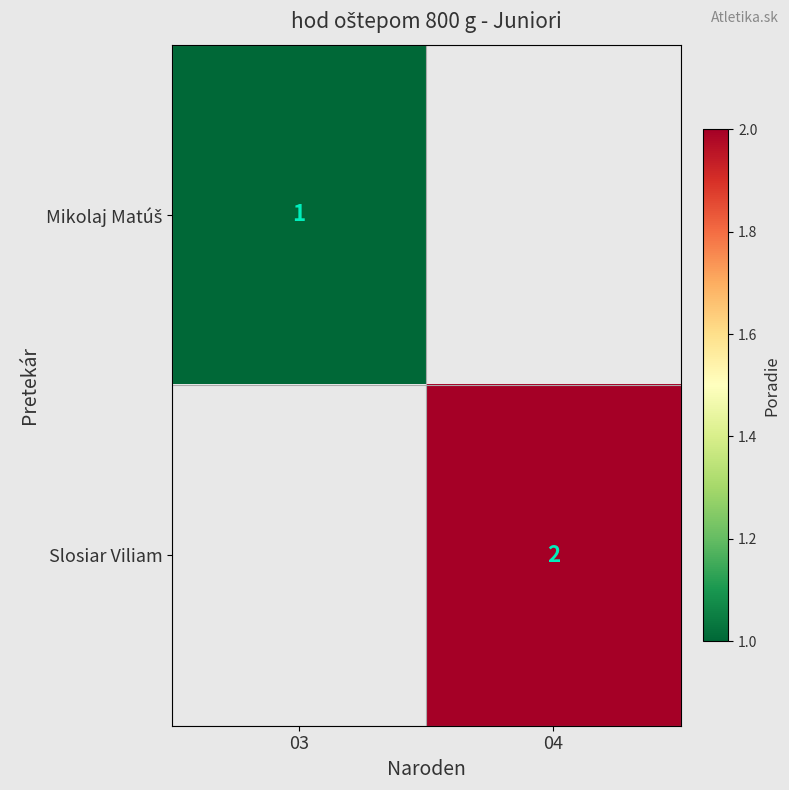

Is it true that Slosiar Viliam equals 2 at 04?

True